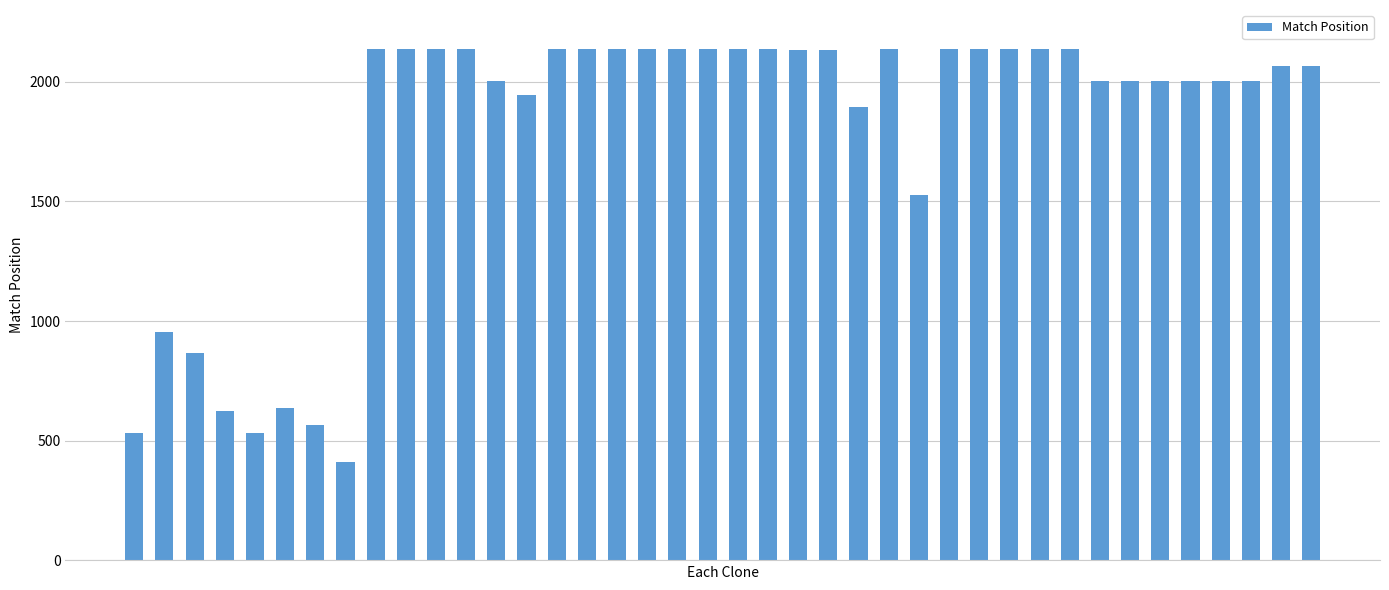

What is the value of the 31st bar from the left?

2135